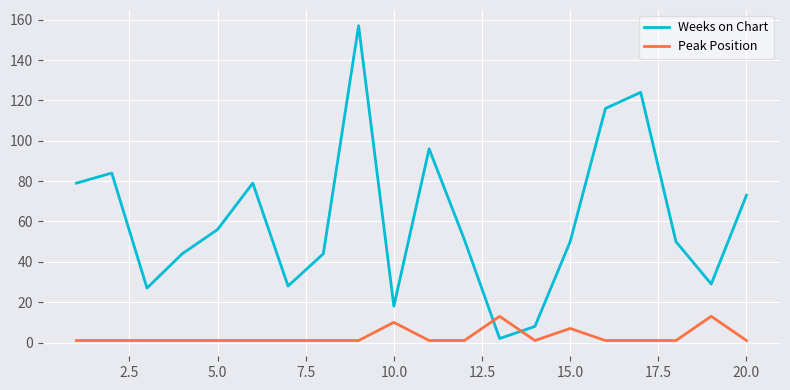

What is the difference between the maximum and minimum values in the Weeks on Chart series?

155